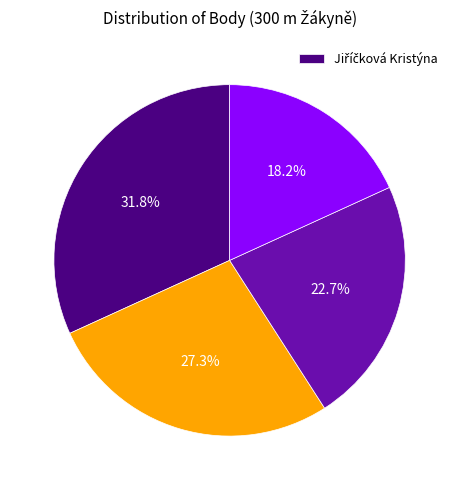

Is there any slice that represents more than half of the pie?

No